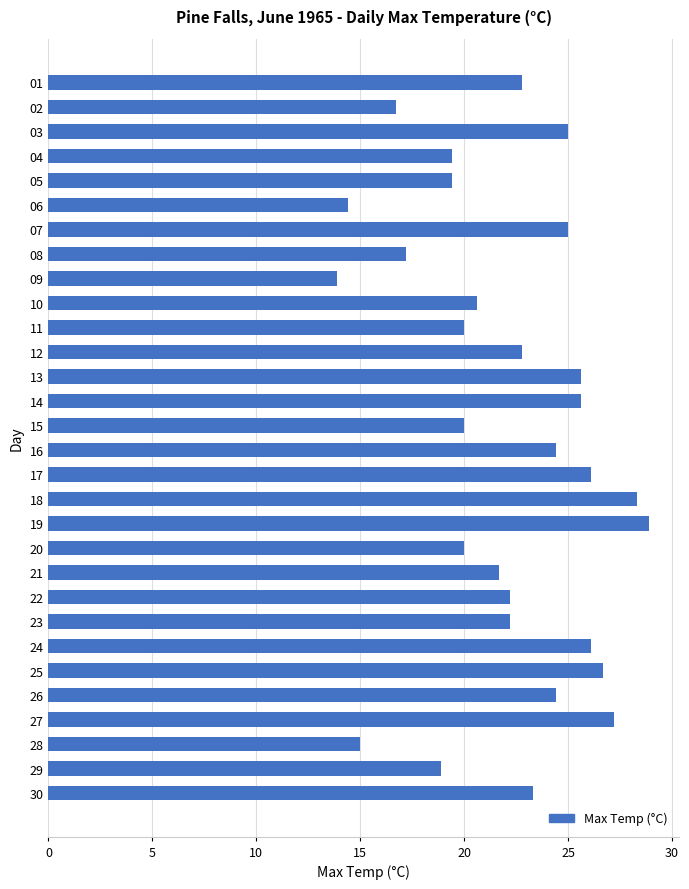

Reading bottom to top, list all the values displayed in this chart.

30=23.3	29=18.9	28=15.0	27=27.2	26=24.4	25=26.7	24=26.1	23=22.2	22=22.2	21=21.7	20=20.0	19=28.9	18=28.3	17=26.1	16=24.4	15=20.0	14=25.6	13=25.6	12=22.8	11=20.0	10=20.6	09=13.9	08=17.2	07=25.0	06=14.4	05=19.4	04=19.4	03=25.0	02=16.7	01=22.8